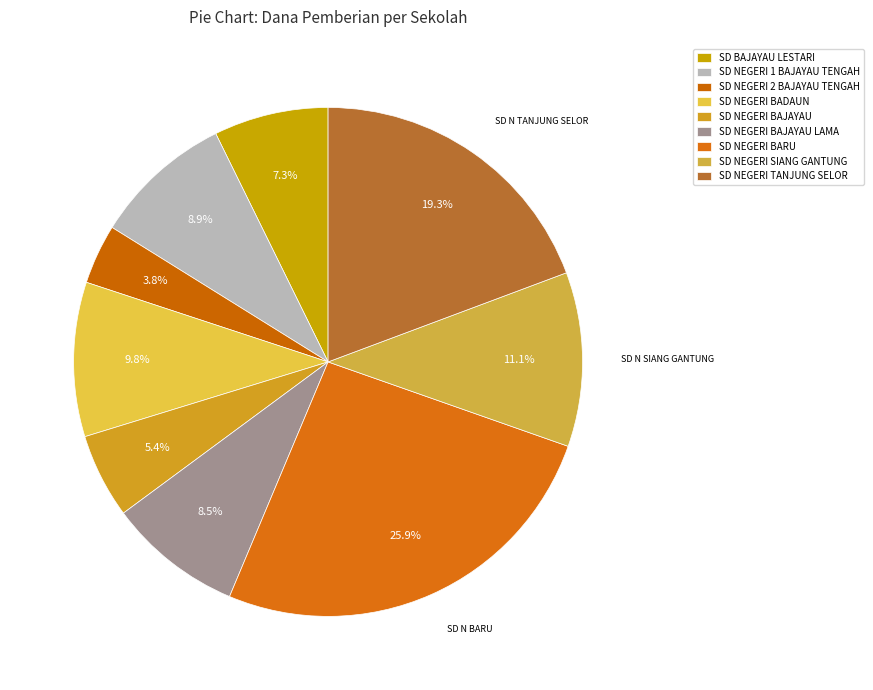

To the nearest percent, what is the average slice percentage?

11%